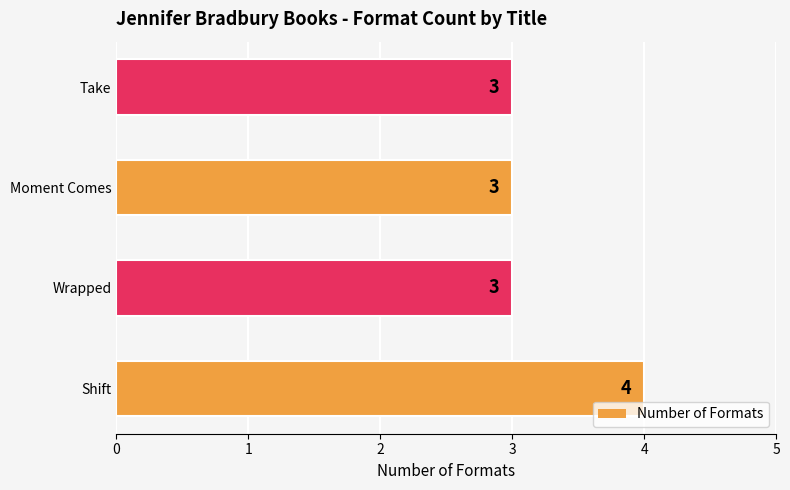

The value at Shift is 2. True or false?

False